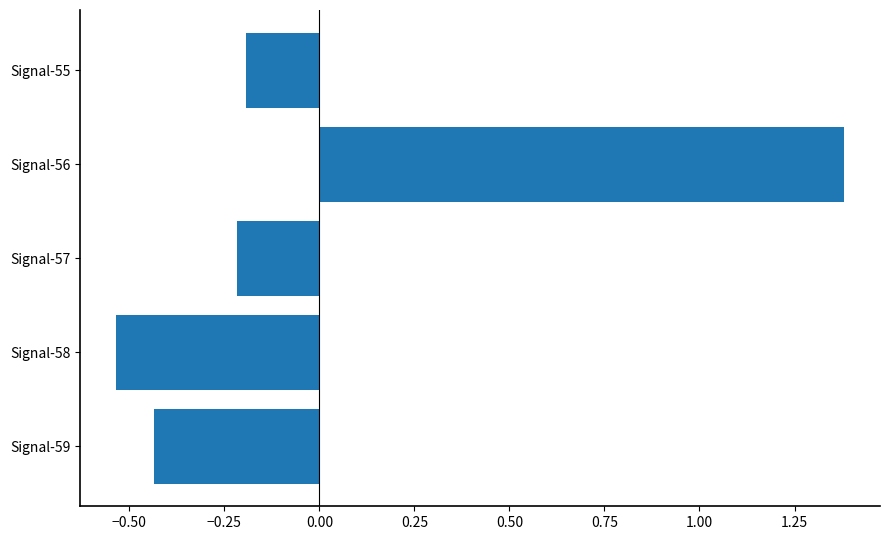

How many bars are there in total?

5